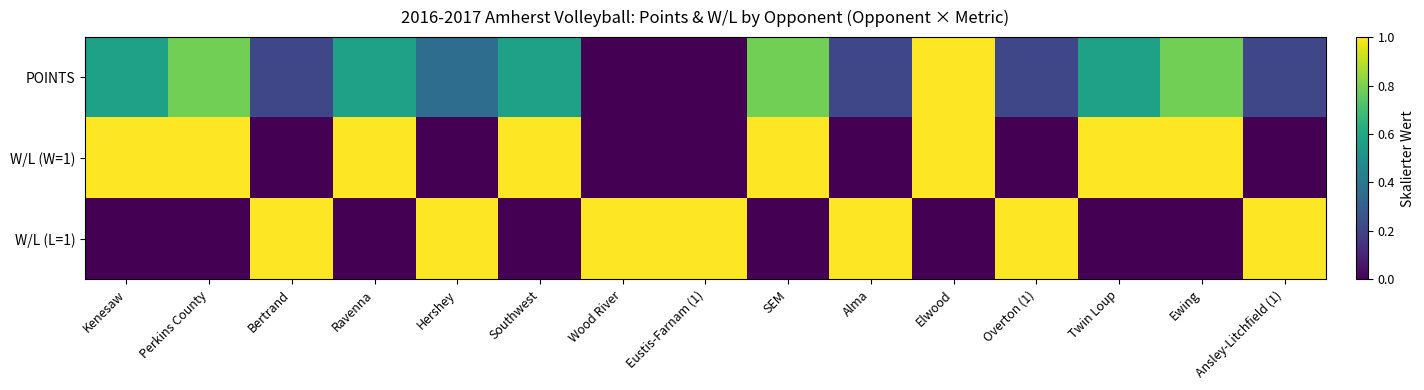

At which category is the sum across all series the highest?

Elwood